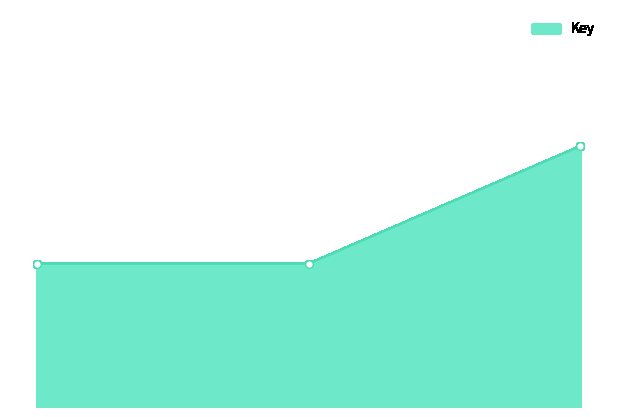

Between 1 and 2, which is larger?

2